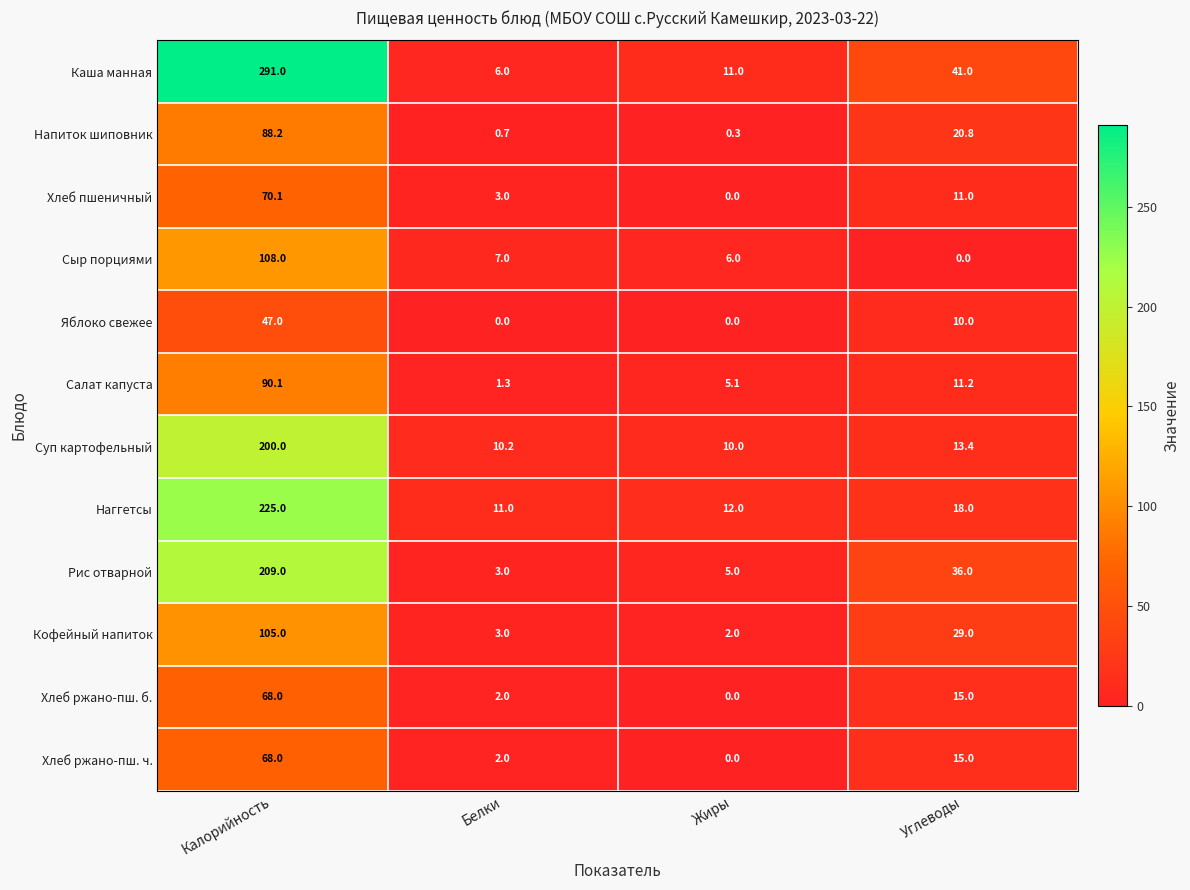

Rank the categories by Кофейный напиток value from highest to lowest.

Калорийность, Углеводы, Белки, Жиры